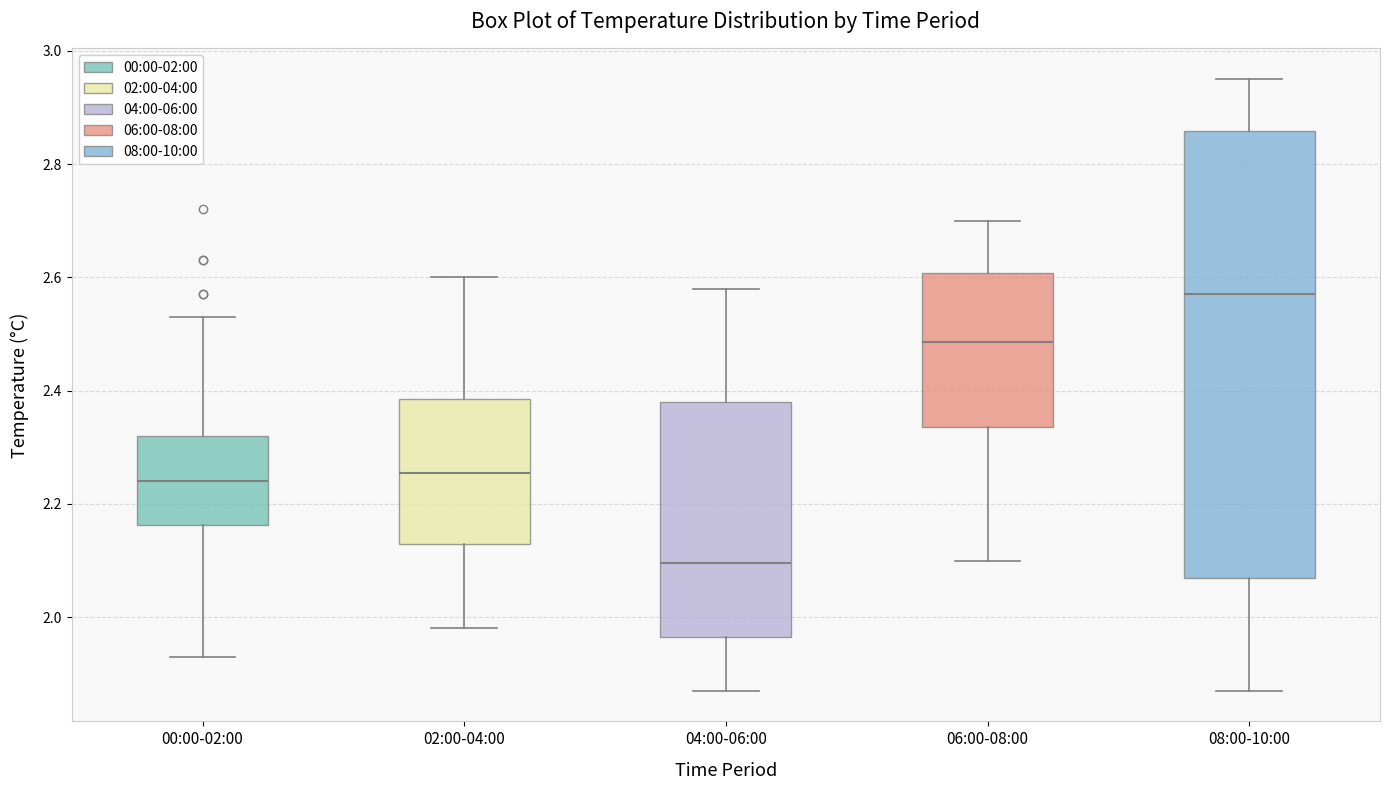

Where does the lower whisker of the box for 00:00-02:00 end on the y-axis? The values are not printed on the chart, so give them approximately, as read against the axis.

1.94